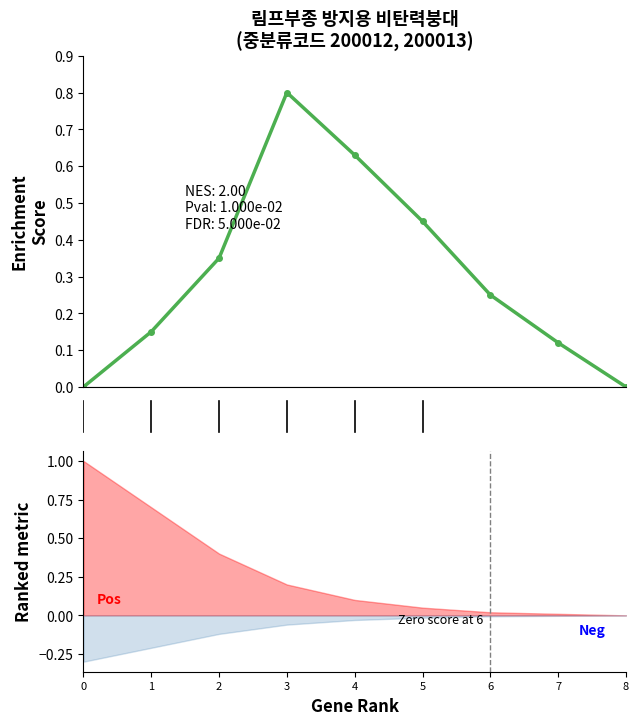

List the labels in order of value, smallest first.

0, 8, 7, 1, 6, 2, 5, 4, 3